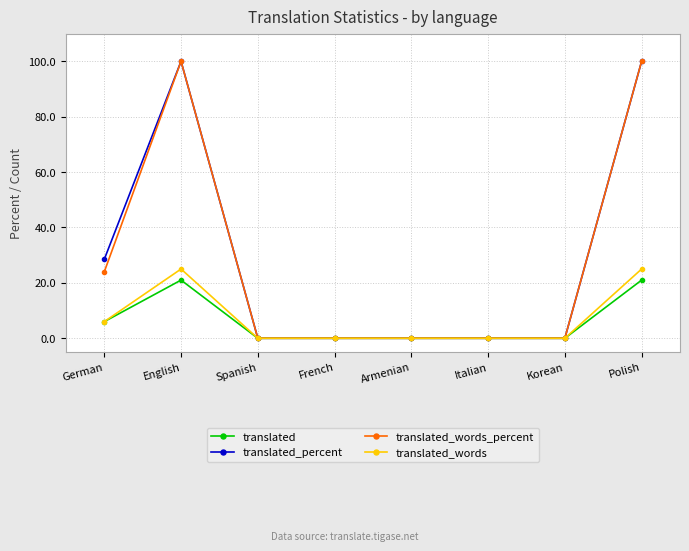

At how many categories does at least one series exceed 28?

3